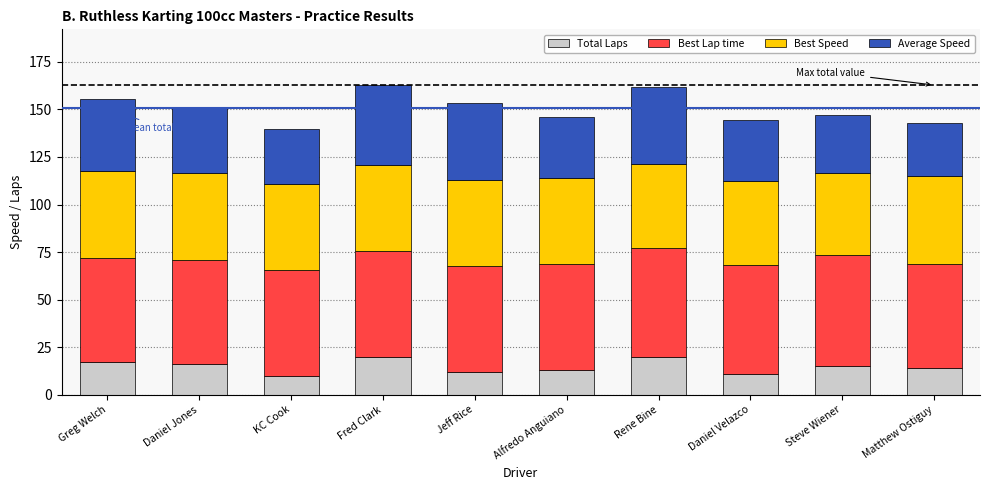

Does the chart contain any negative values?

No